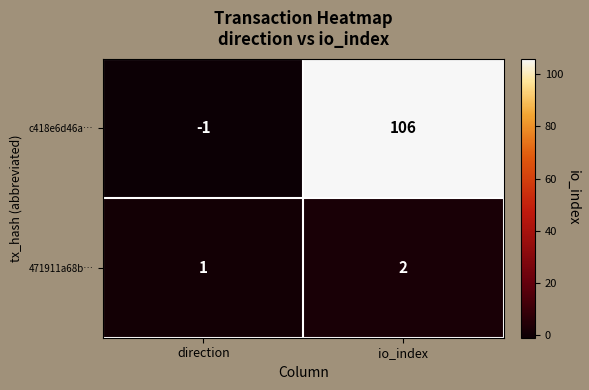

How many categories are shown in the chart?

2